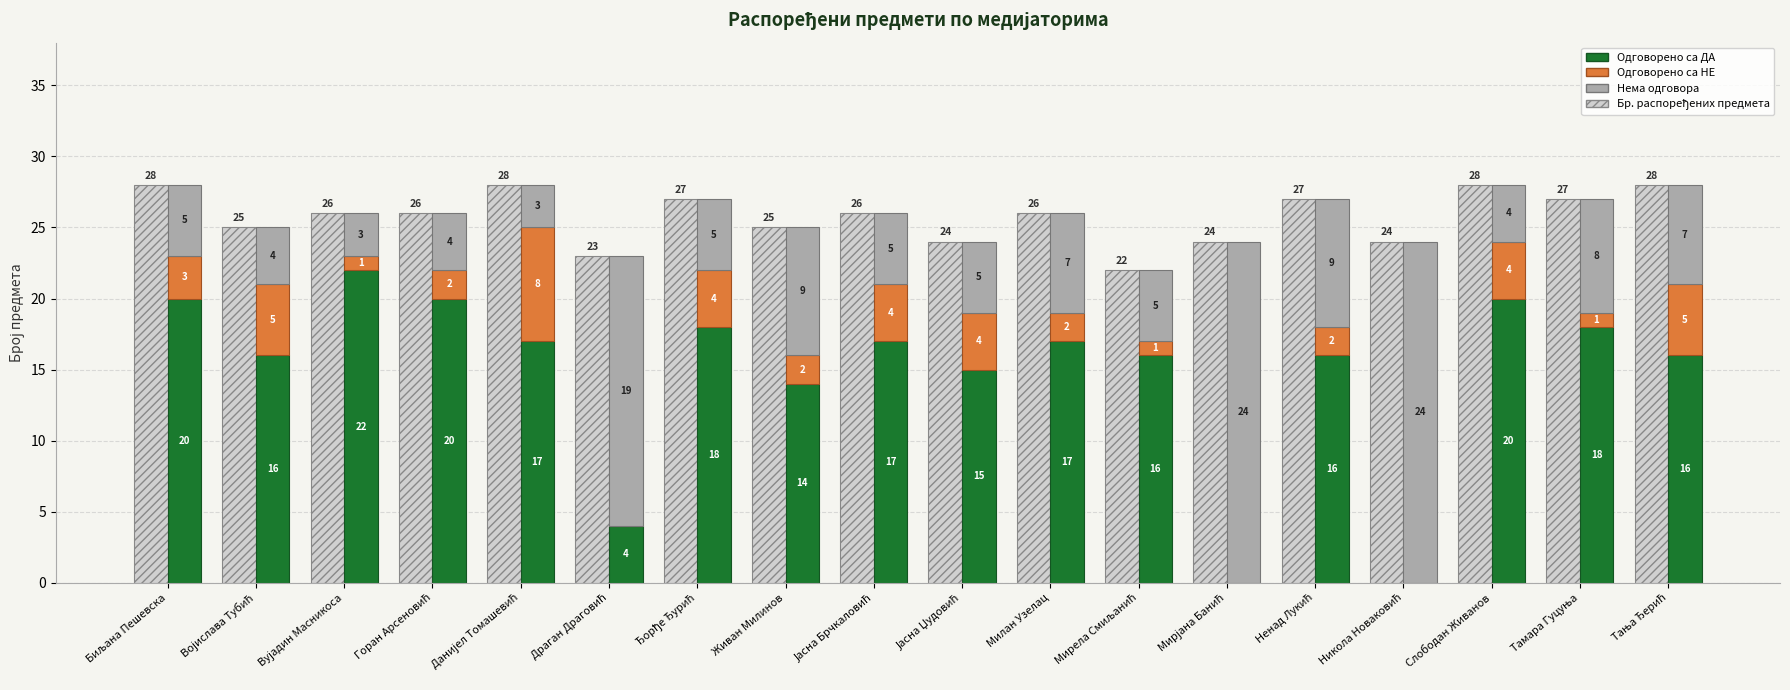

What is the greatest value displayed?

28